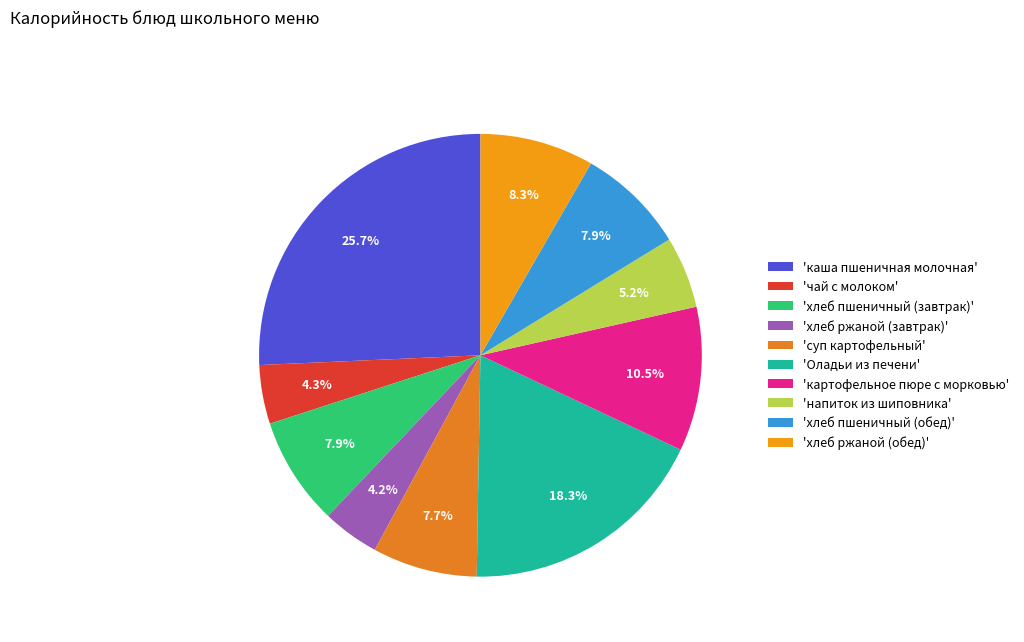

Count the number of slices in the pie.

10